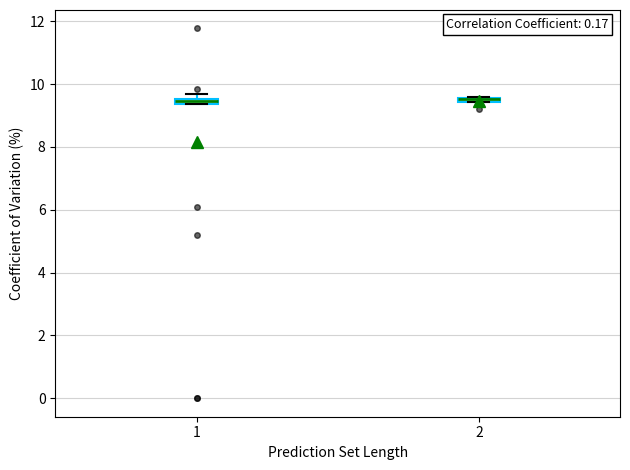

Where is the upper edge of the box at x = 2 on the y-axis? The values are not printed on the chart, so give them approximately, as read against the axis.

9.6